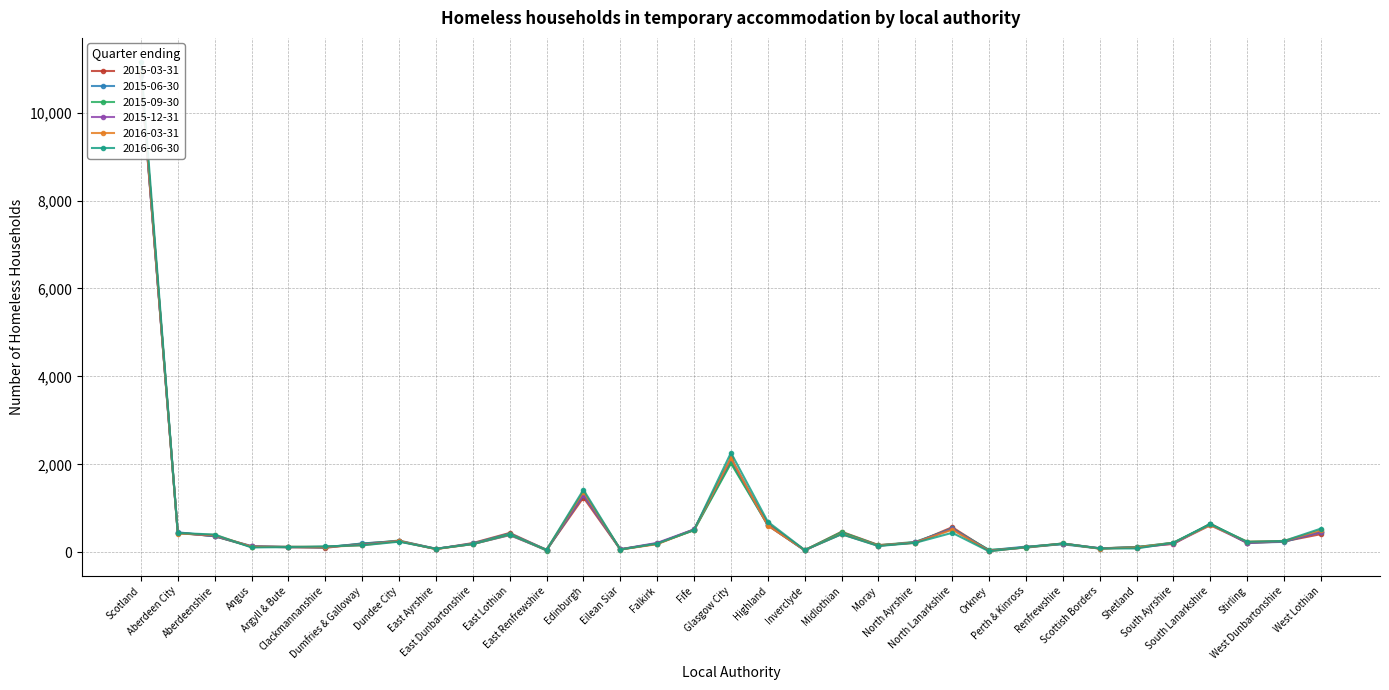

What is the greatest value displayed?

11143